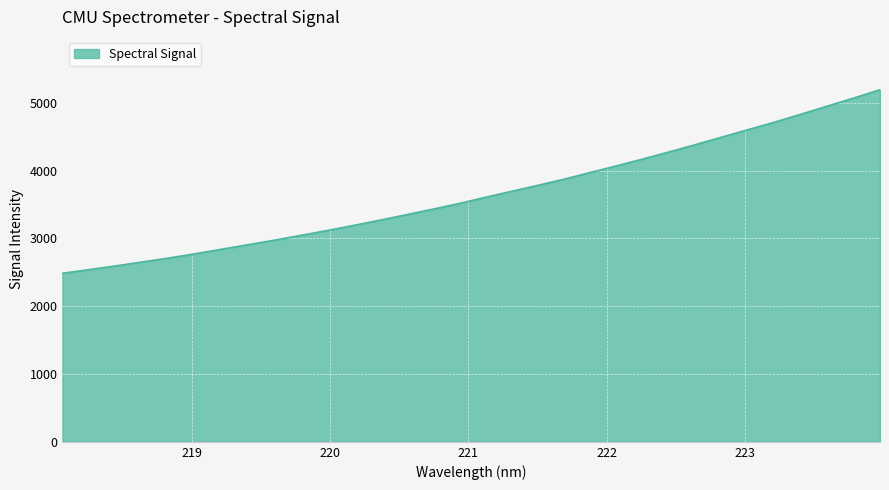

What is the smallest value displayed?

2485.8